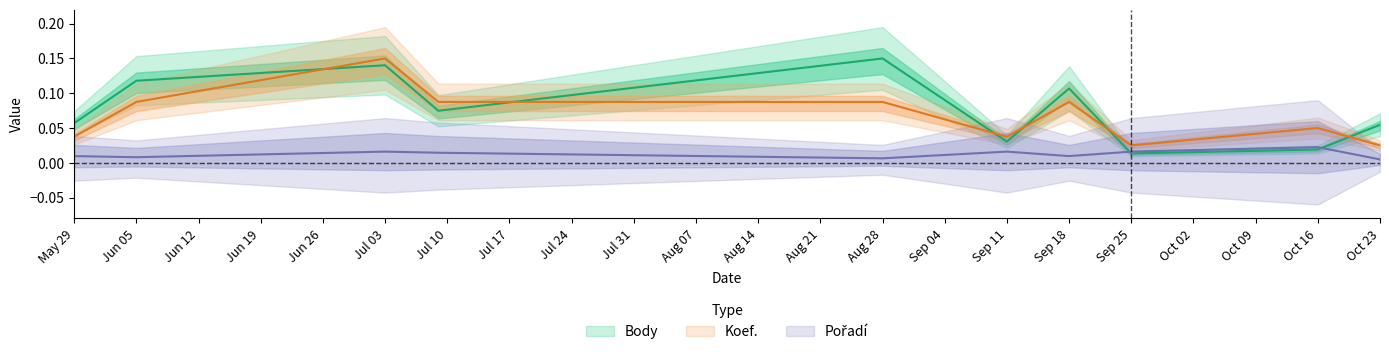

True or false: Body has more than 0 interior local peaks.

True